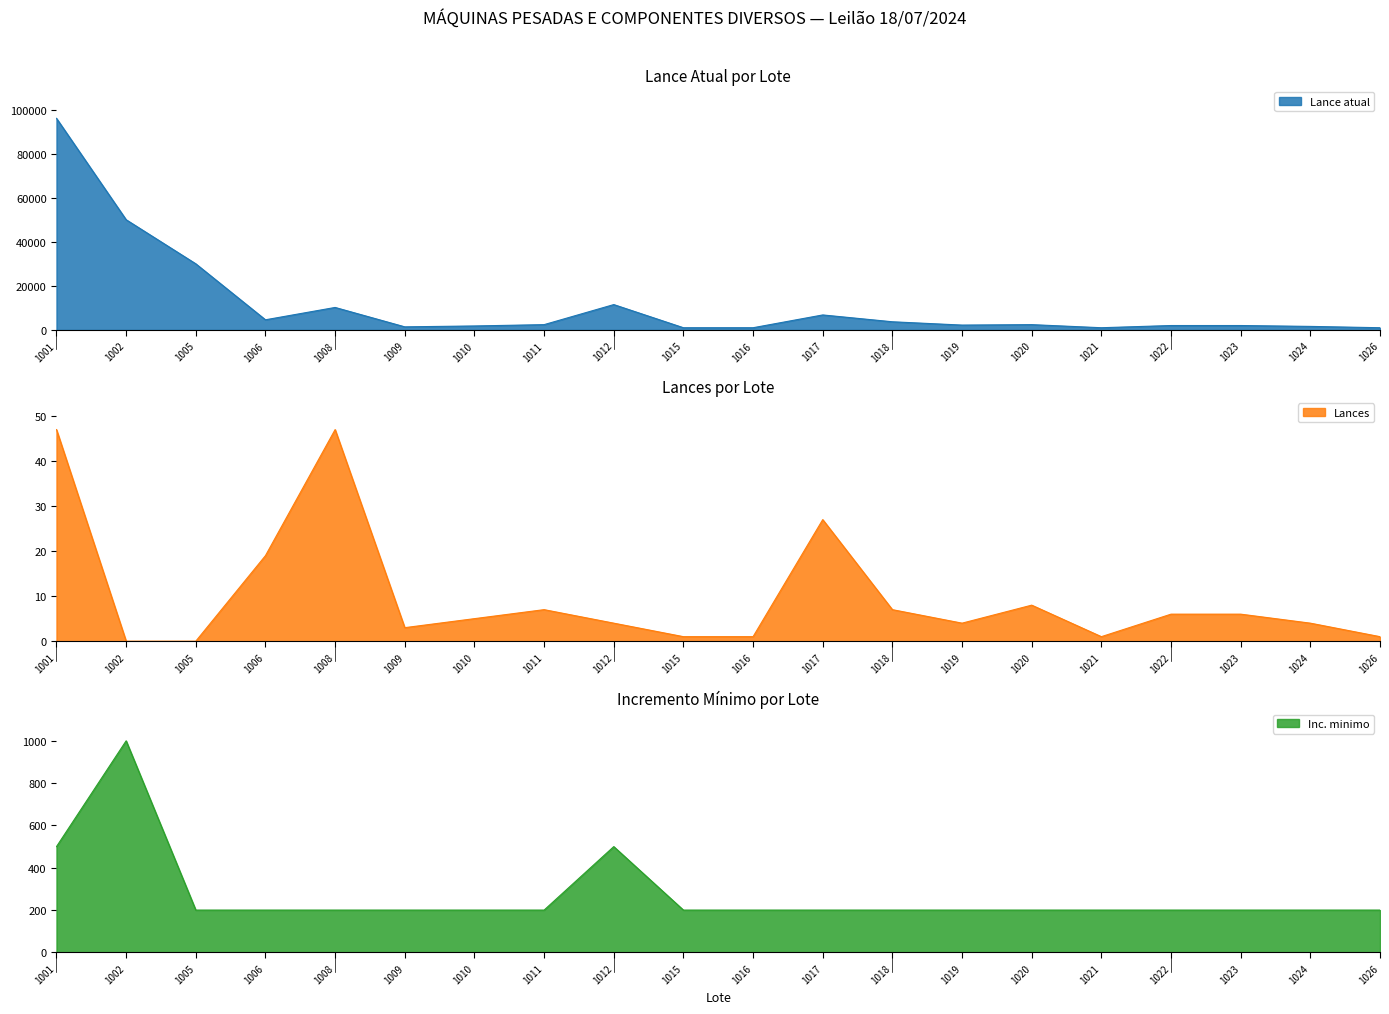

What is the value of the Inc. minimo point at the 15th from the left?

200